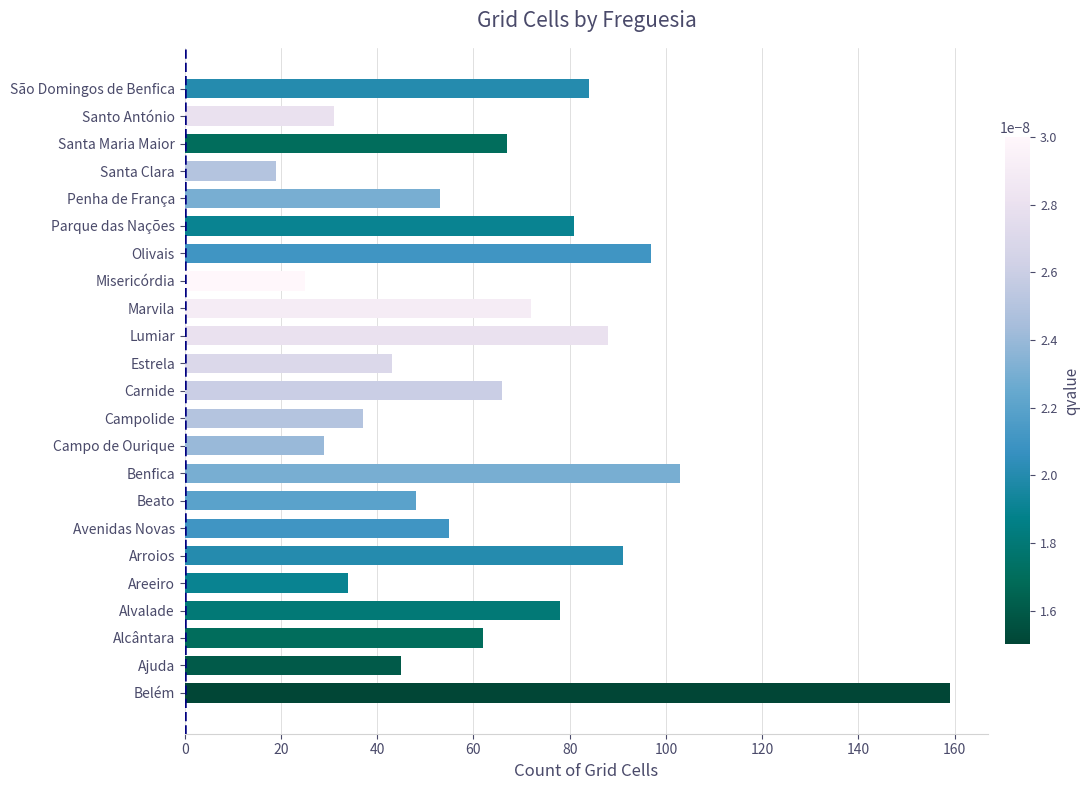

Is it true that the value at Benfica is 35?

False